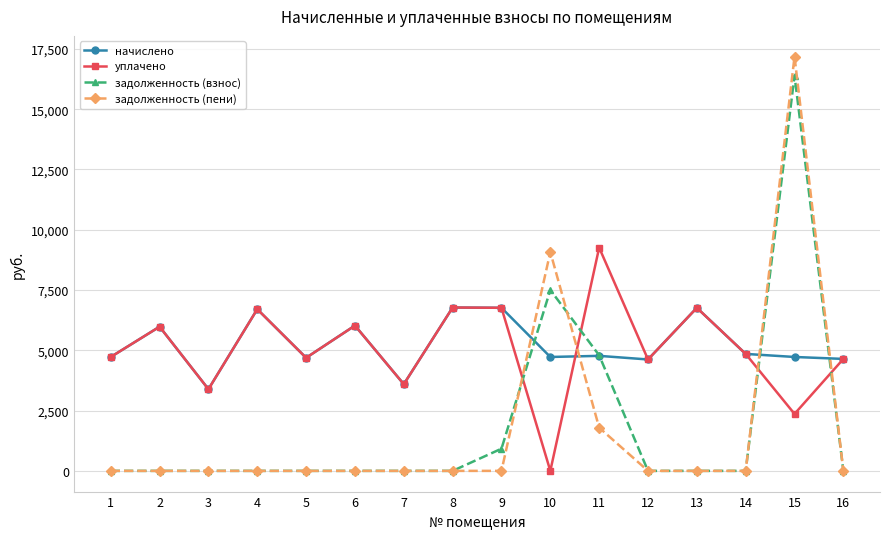

How many intersections are there between уплачено and задолженность (взнос)?

4